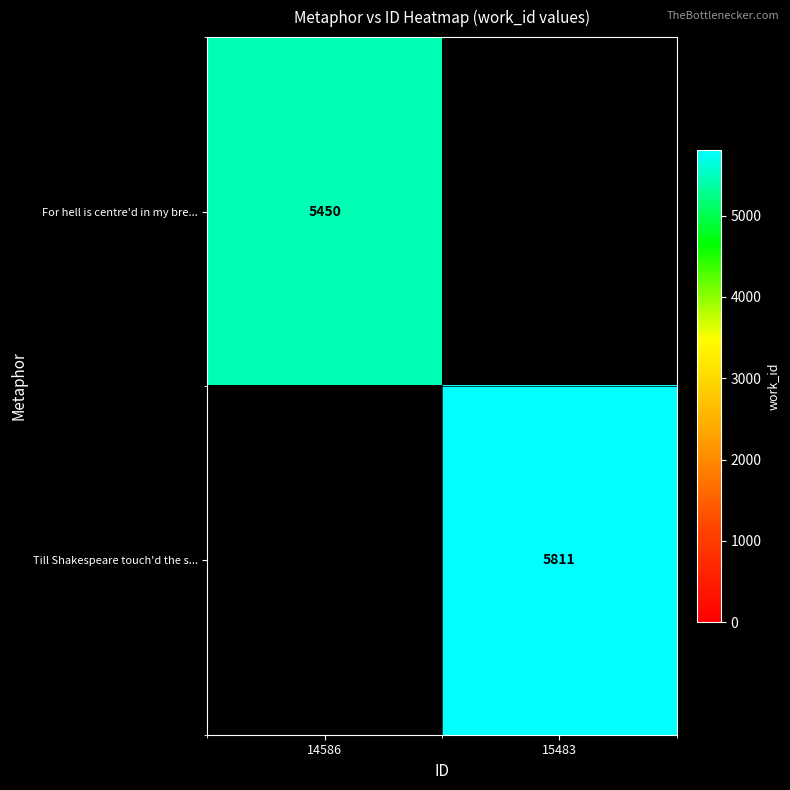

The Till Shakespeare touch'd the s... series shows 5811 at 15483. True or false?

True